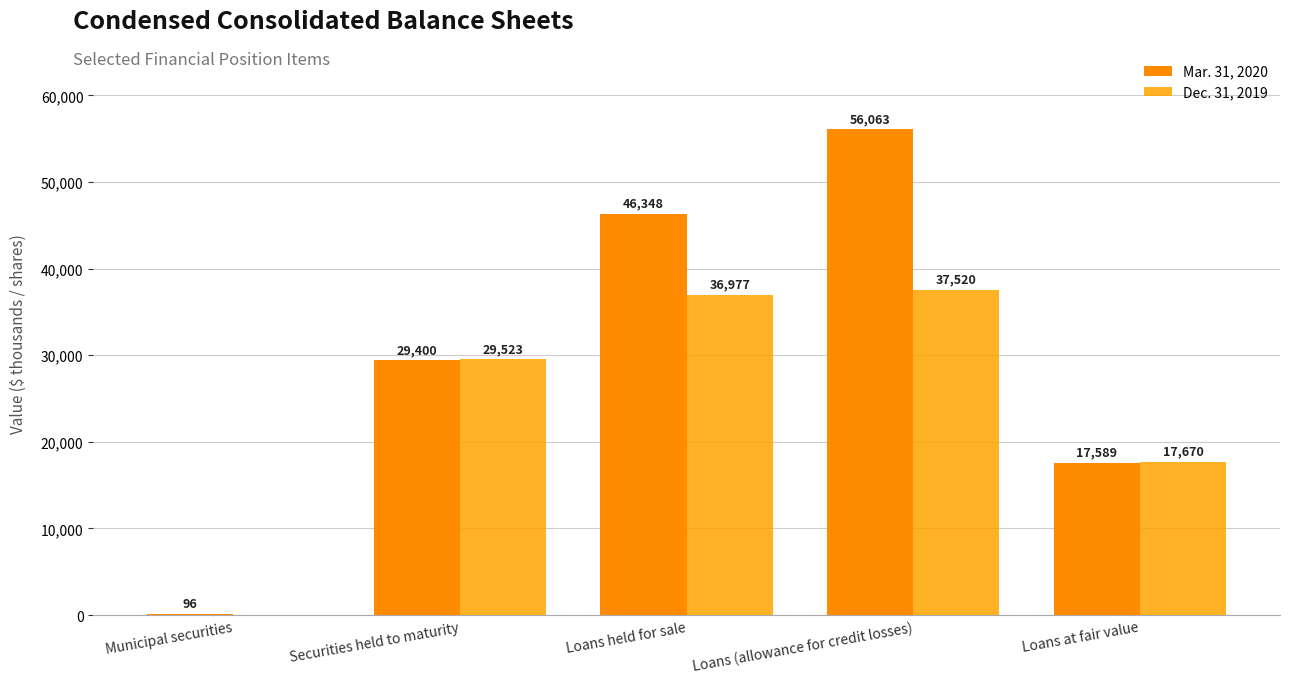

At how many categories does at least one series exceed 11347?

4